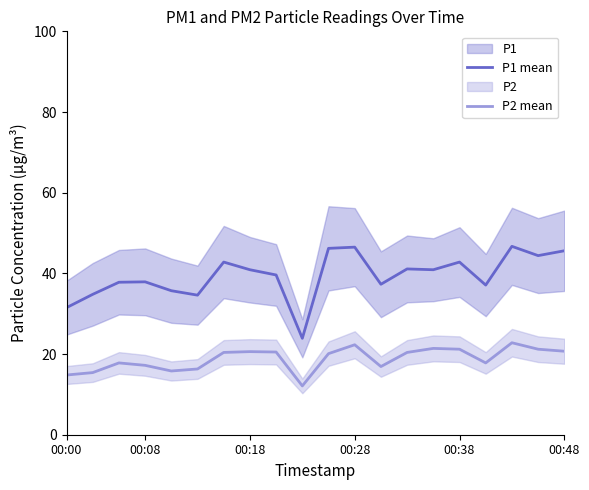

How many values in the P1 mean series exceed 40?

10